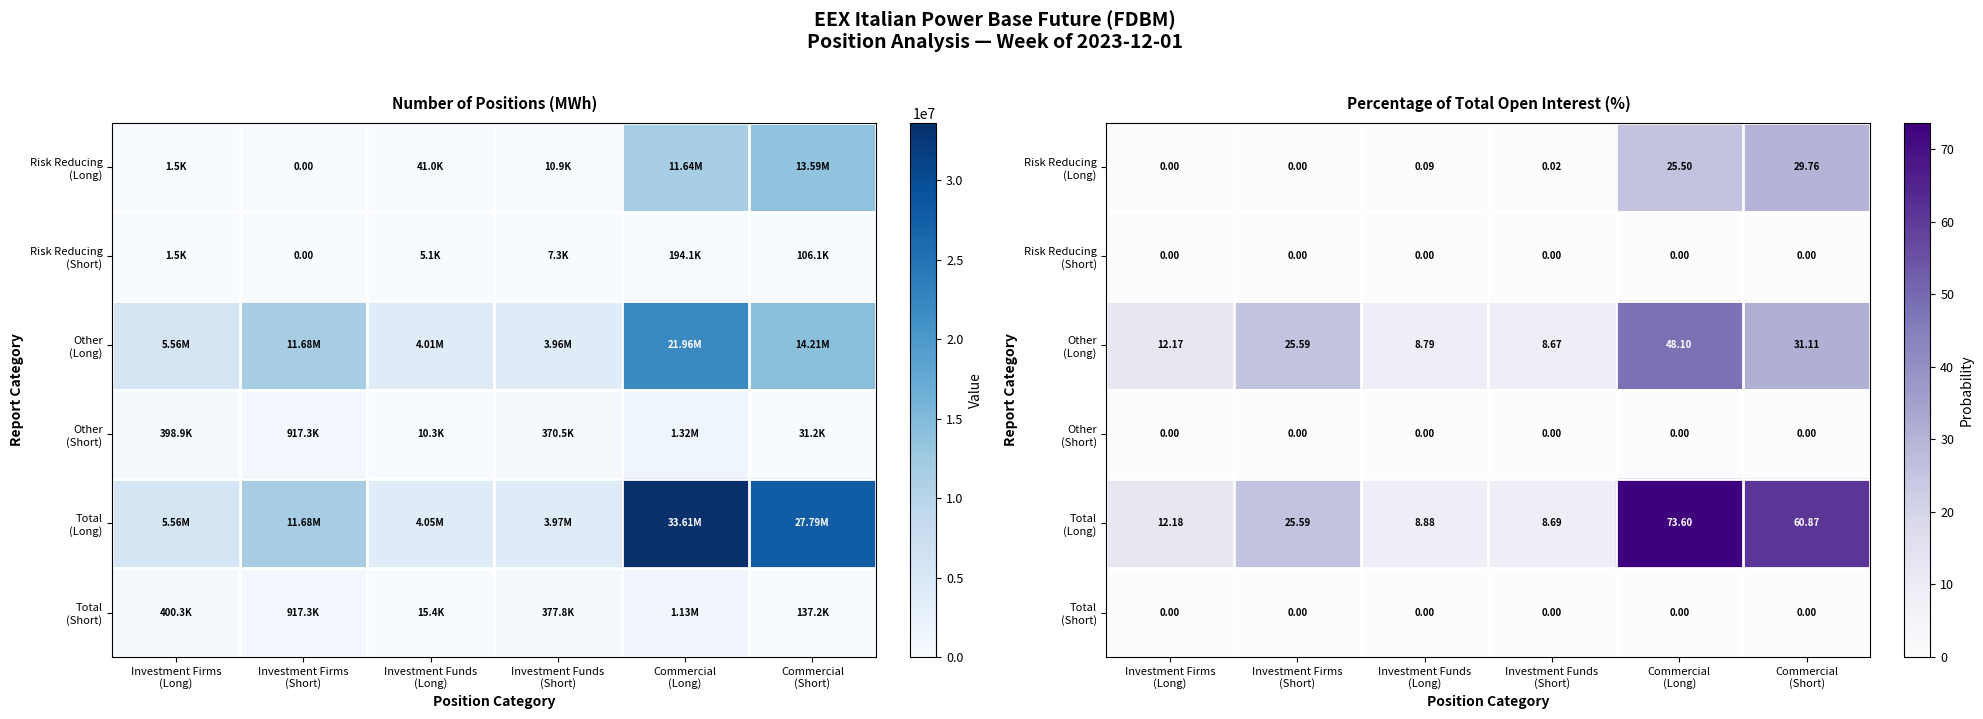

List the labels in order of Other (Long) value, smallest first.

Investment Funds (Short), Investment Funds (Long), Investment Firms (Long), Investment Firms (Short), Commercial (Short), Commercial (Long)